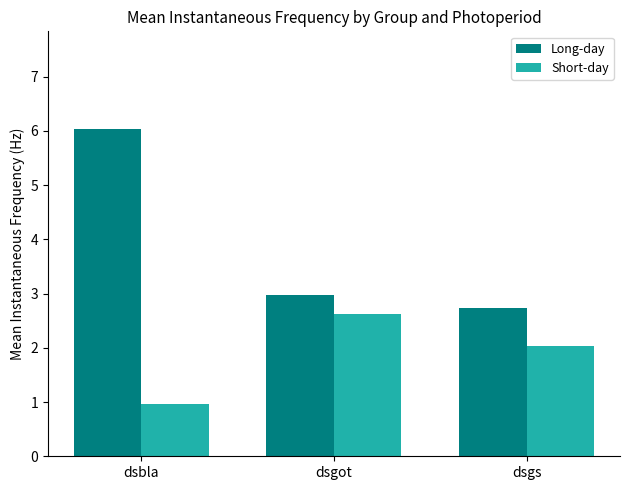

At which label is Short-day closest to 1?

dsbla